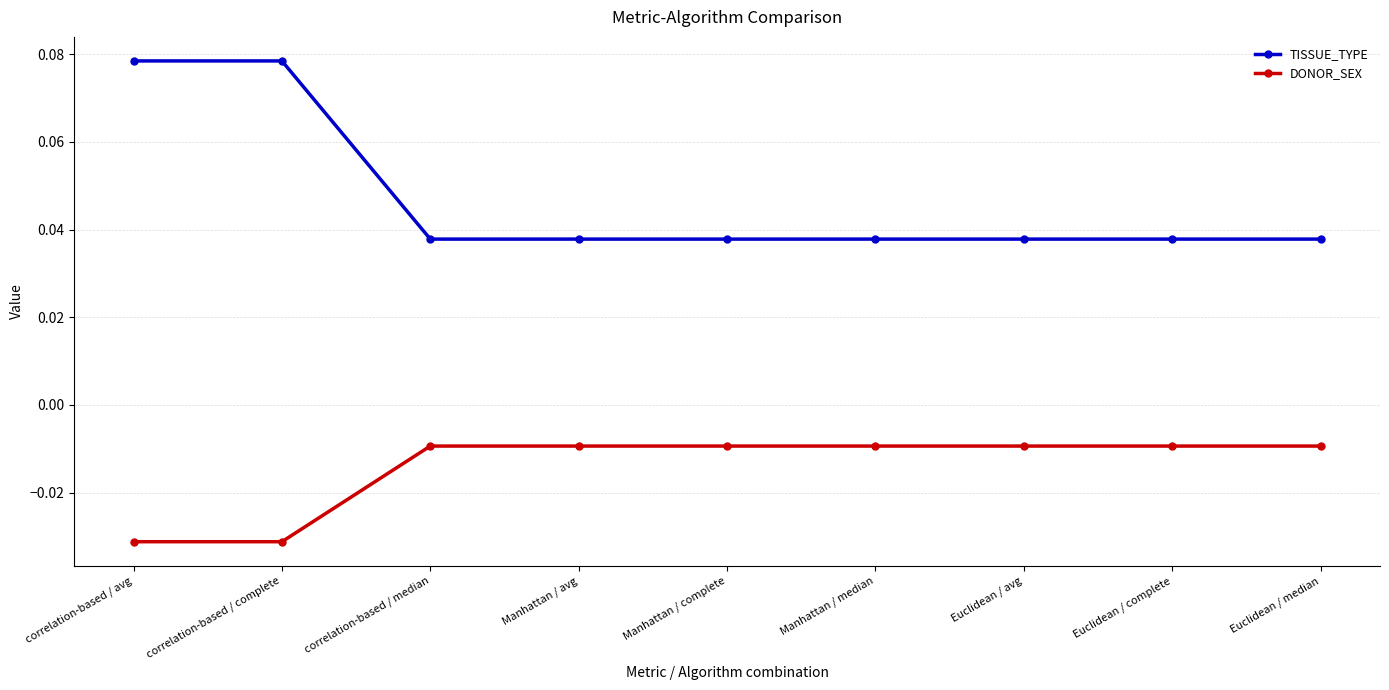

At Manhattan / avg, list the series in order from largest to smallest.

TISSUE_TYPE, DONOR_SEX